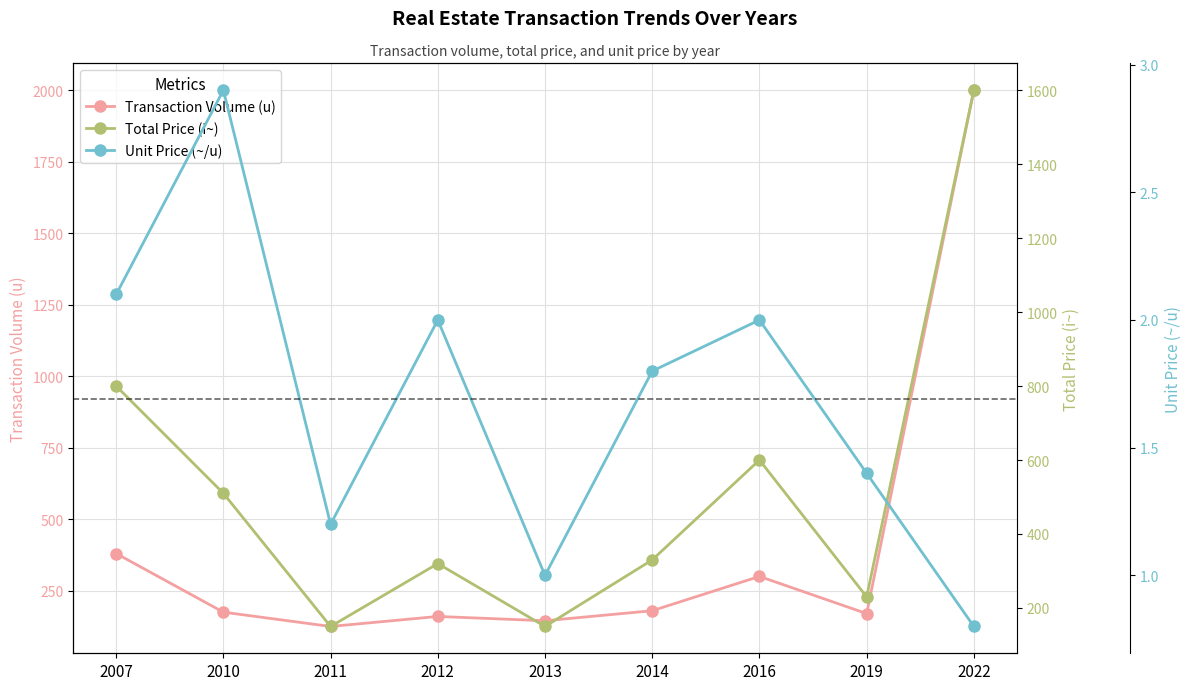

Rank the categories by Total Price (i~) value from highest to lowest.

2022, 2007, 2016, 2010, 2014, 2012, 2019, 2011, 2013